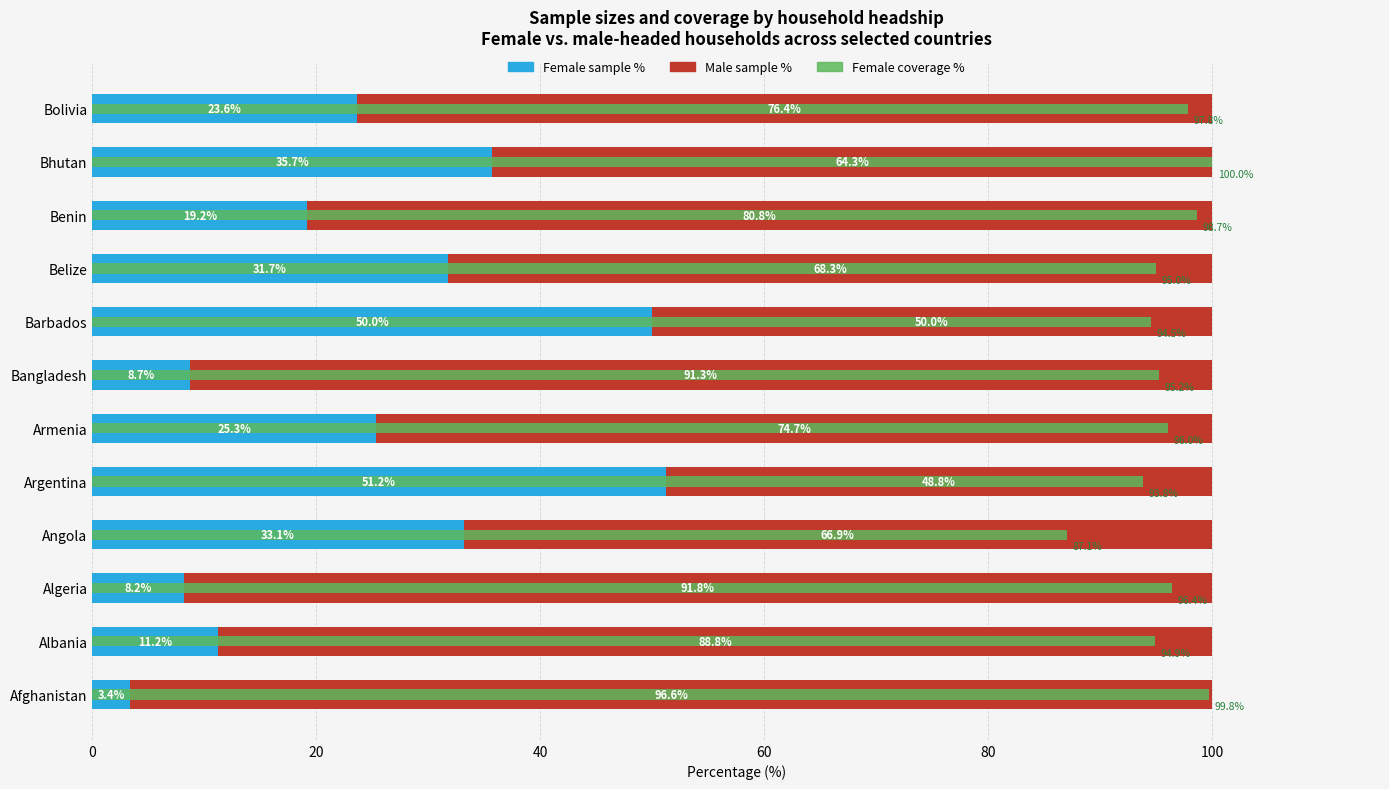

How many bars are there in total?

36